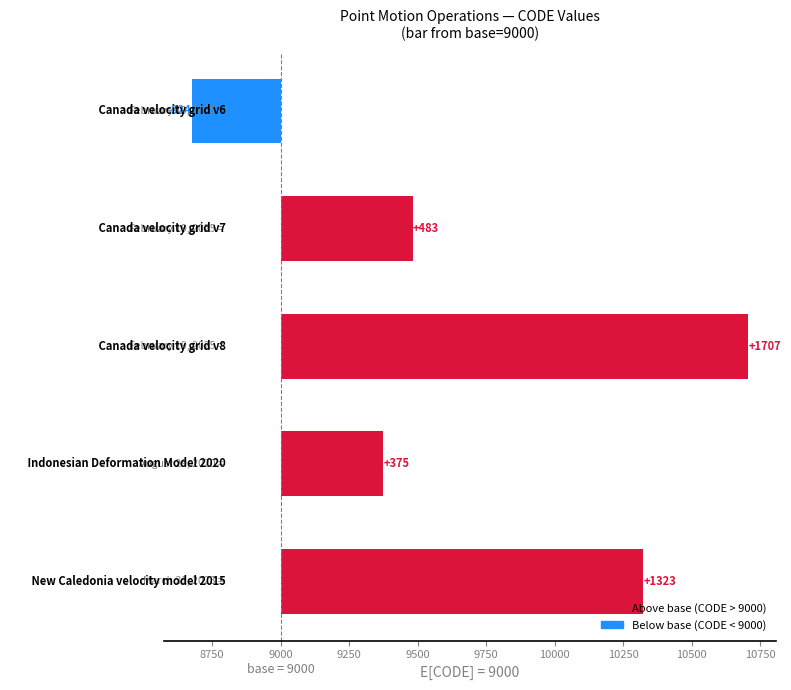

True or false: the data shows 816 at 9000.

False